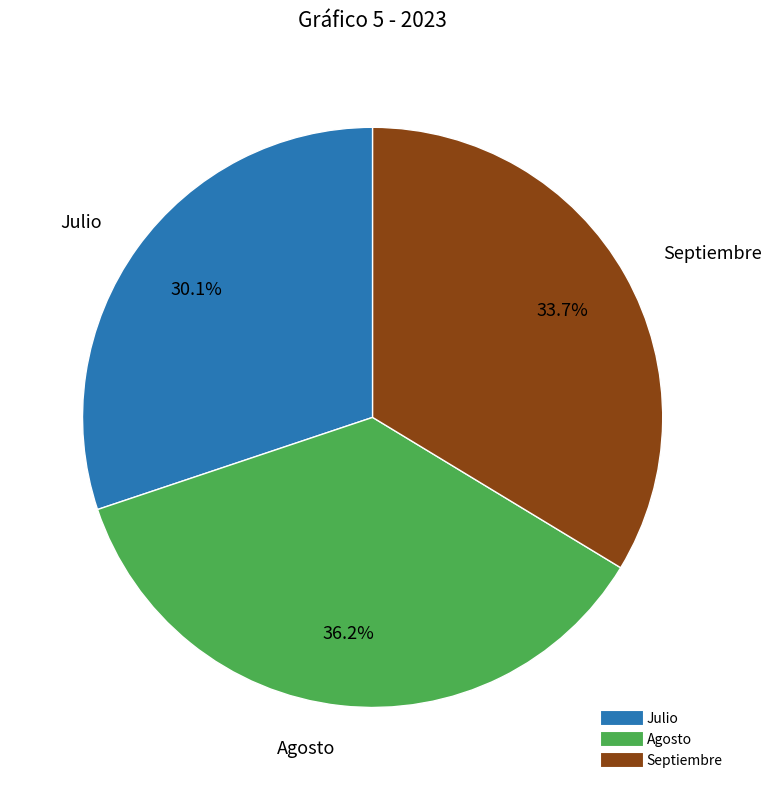

Count the number of slices in the pie.

3